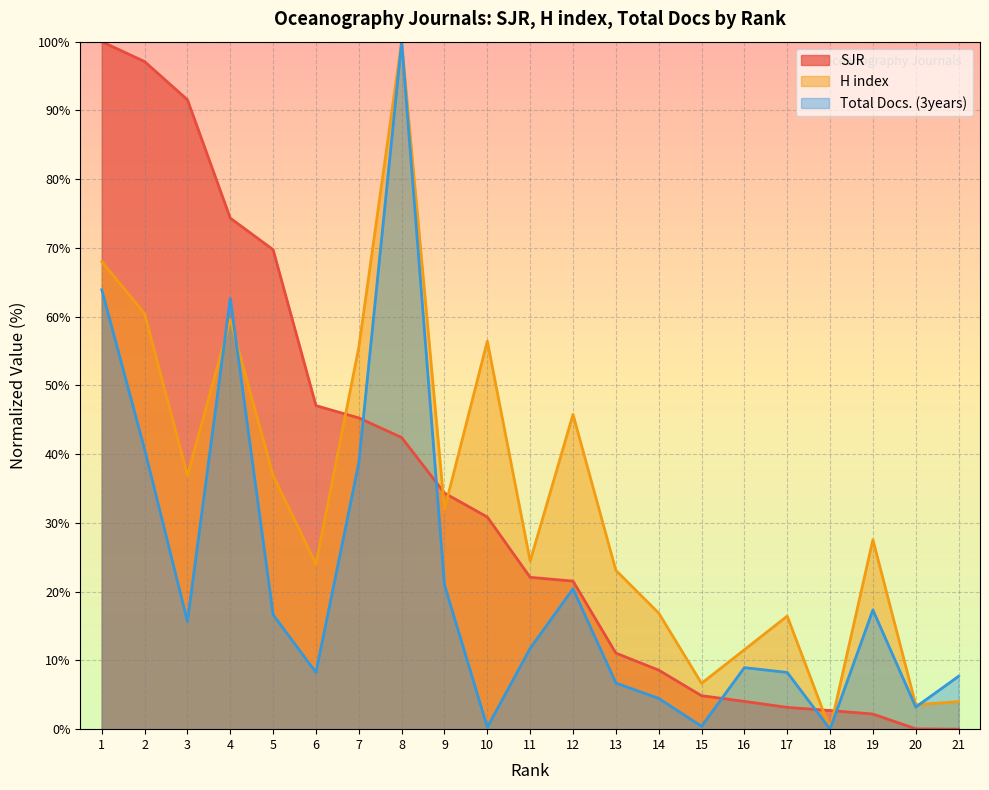

Which series has the widest spread of values?

SJR